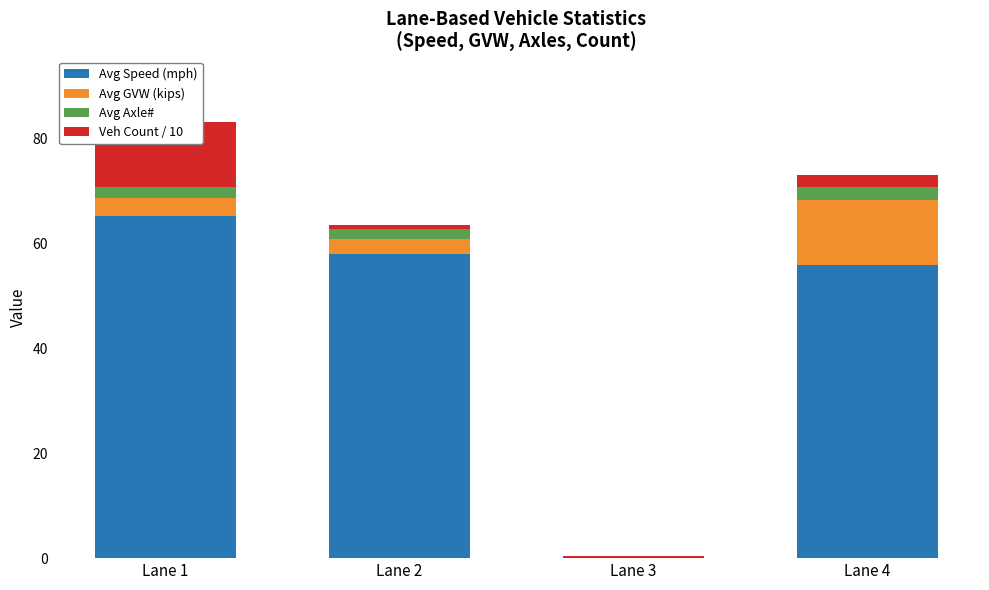

Which series has the largest total across all categories?

Avg Speed (mph)